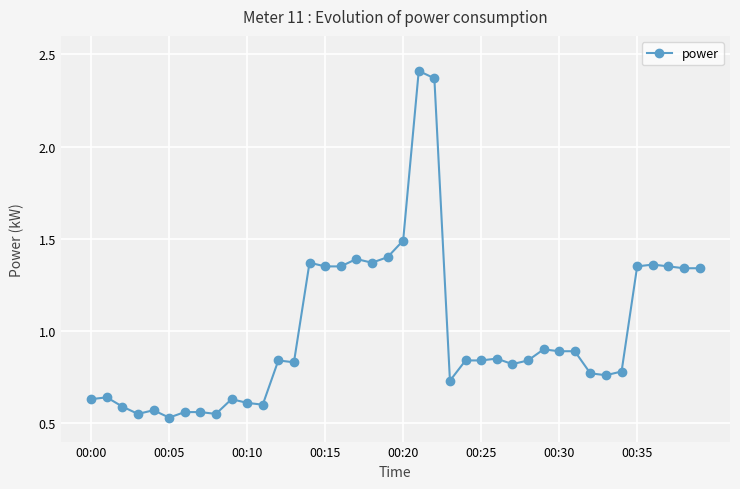

True or false: there are more than 1 points higher than both neighbors.

True